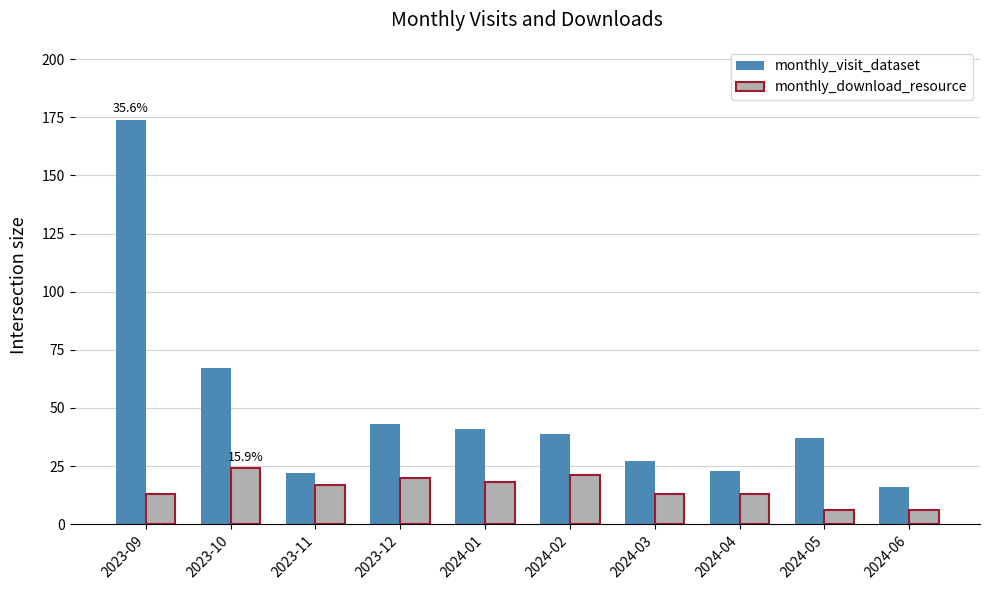

Which category has the highest value across all series?

2023-09